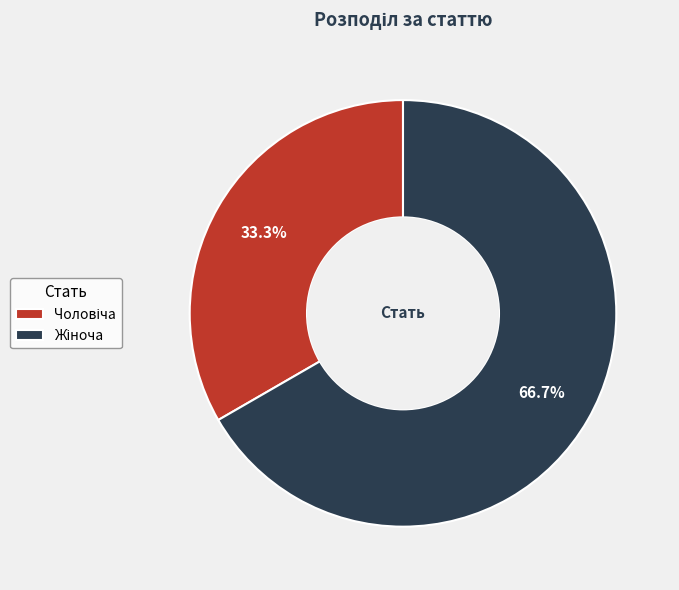

Does any single category account for the majority?

Yes